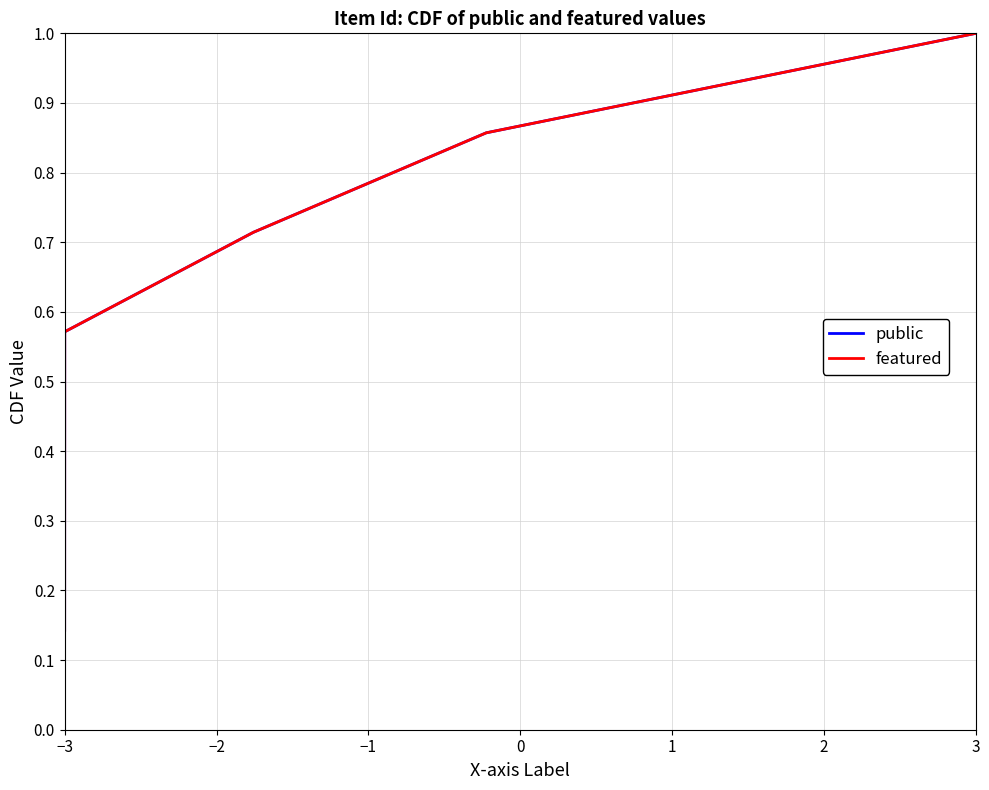

Is this an area chart (filled region under the line)?

No